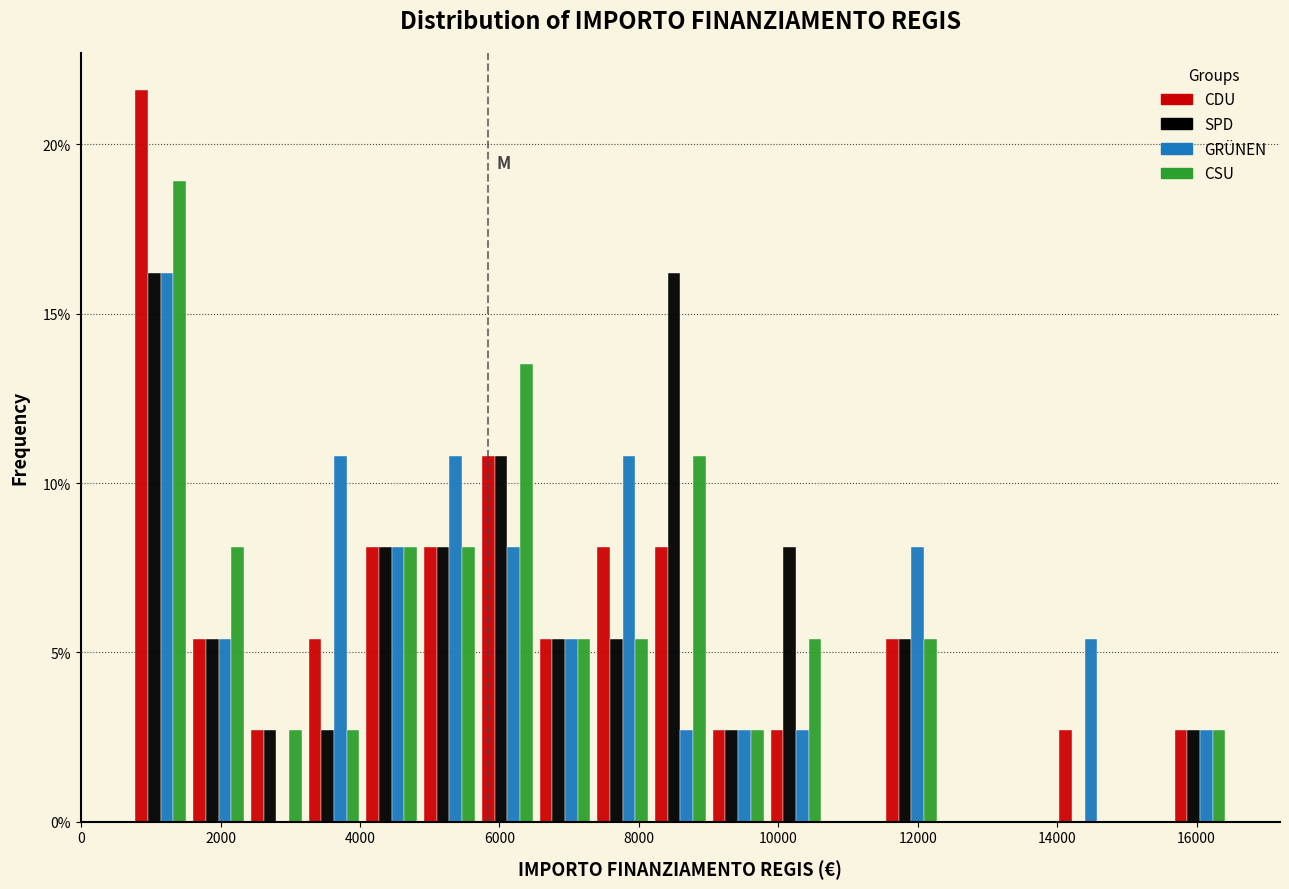

What is the height of the SPD bar covering 9800 to 10600 on the x-axis? Neither the bar edges nor the heights are printed on the chart, so give them approximately, as read against the axes.

8.0